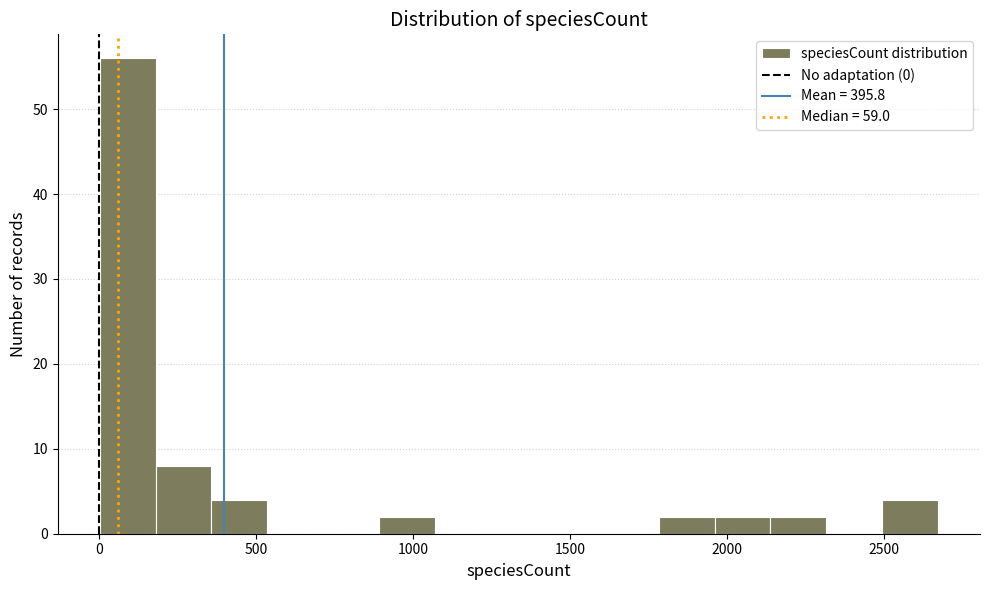

Around what value on the x-axis is the tallest bar? Give the approximate position of its centre, as read against the axis.

100